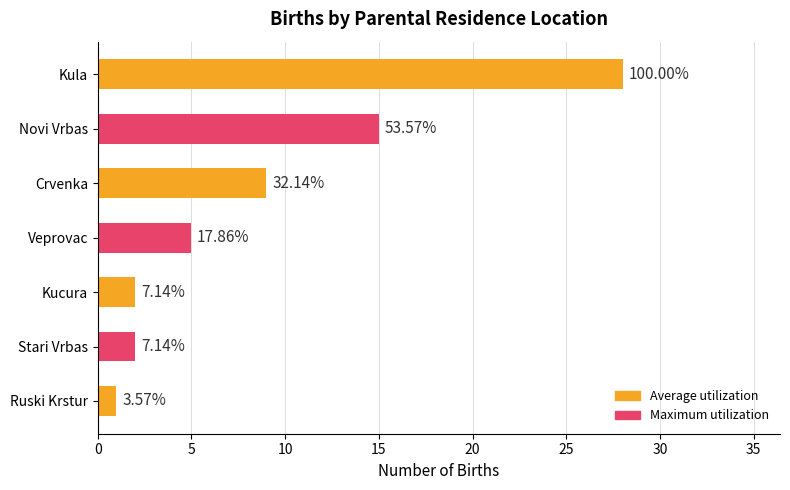

Are the bars grouped side by side (vs. stacked)?

No